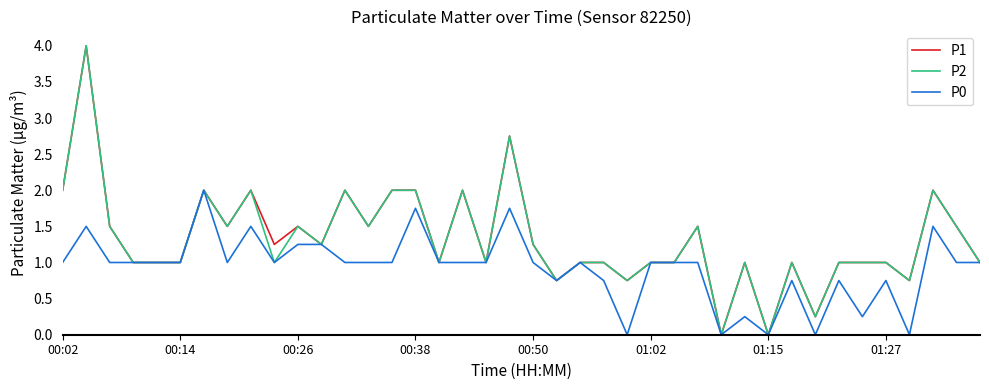

What is the maximum value shown in the chart?

4.0